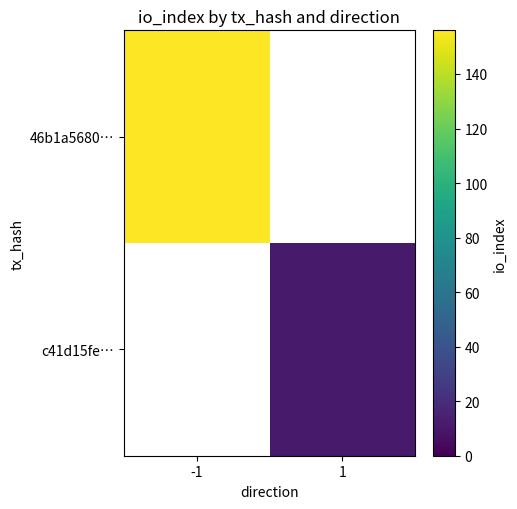

Which category has the lowest value across all series?

1